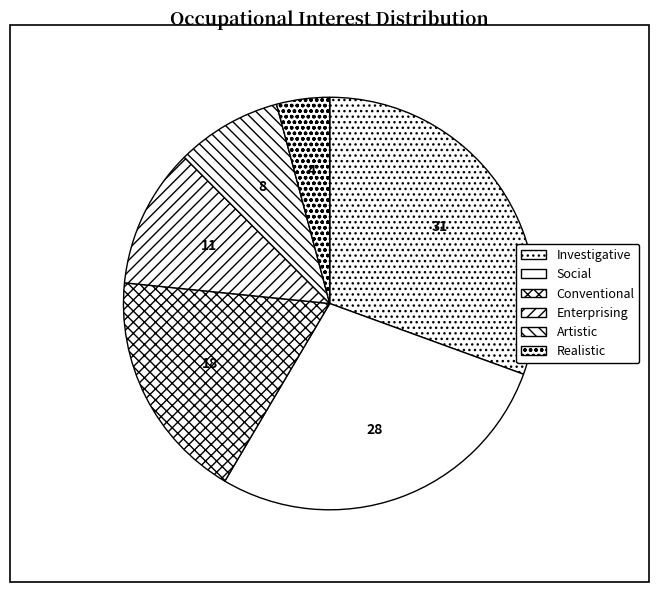

Which has a higher value, Artistic or Conventional?

Conventional